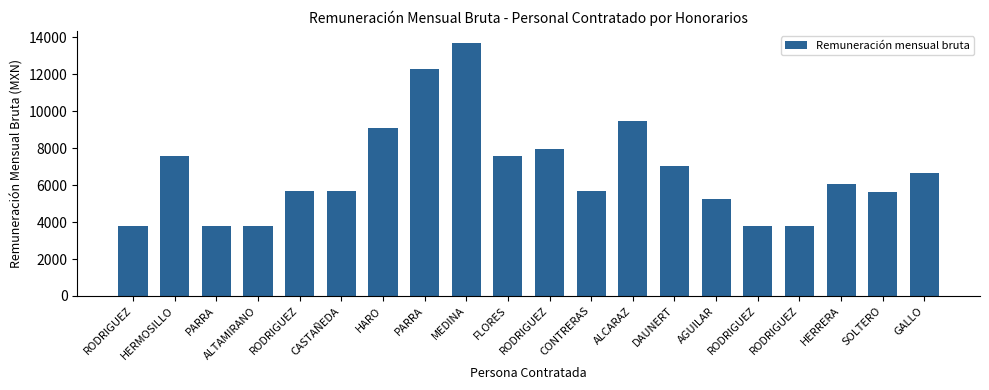

What is the minimum value shown in the chart?

3784.0